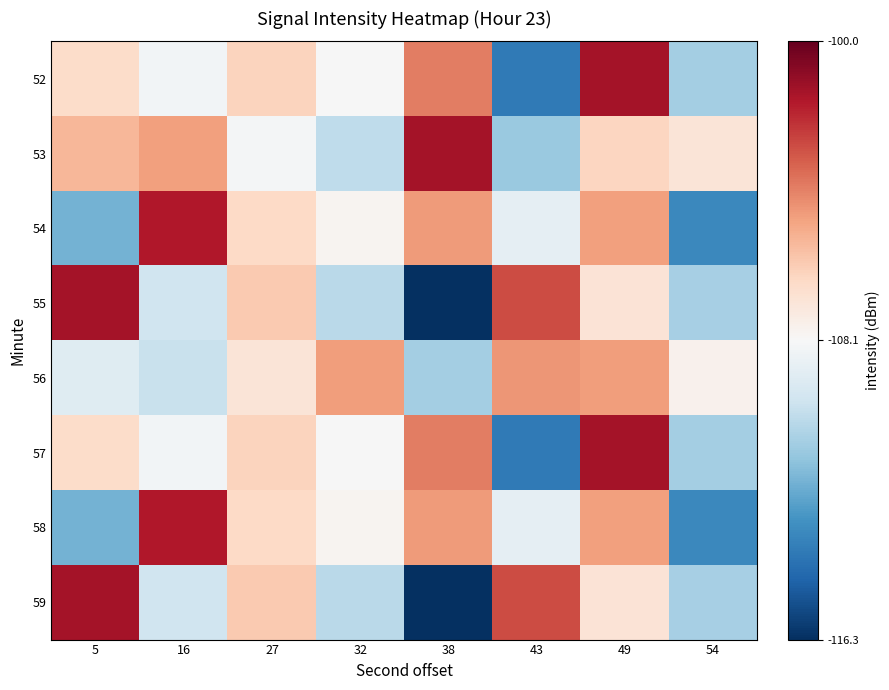

Reading left to right, transcribe all the data shown in this chart.

52: 5=-106.6	16=-108.4	27=-106.4	32=-108.2	38=-104.0	43=-113.9	49=-101.4	54=-110.9
53: 5=-105.5	16=-104.8	27=-108.3	32=-110.2	38=-101.4	43=-111.2	49=-106.4	54=-107.1
54: 5=-112.0	16=-101.6	27=-106.5	32=-107.9	38=-104.7	43=-108.9	49=-104.8	54=-113.4
55: 5=-101.4	16=-109.7	27=-106.0	32=-110.4	38=-116.3	43=-102.8	49=-107.1	54=-110.8
56: 5=-109.1	16=-110.0	27=-107.1	32=-104.7	38=-110.9	43=-104.6	49=-104.7	54=-107.8
57: 5=-106.6	16=-108.4	27=-106.4	32=-108.2	38=-104.0	43=-113.9	49=-101.4	54=-110.9
58: 5=-112.0	16=-101.6	27=-106.5	32=-107.9	38=-104.7	43=-108.9	49=-104.8	54=-113.4
59: 5=-101.4	16=-109.7	27=-106.0	32=-110.4	38=-116.3	43=-102.8	49=-107.1	54=-110.8